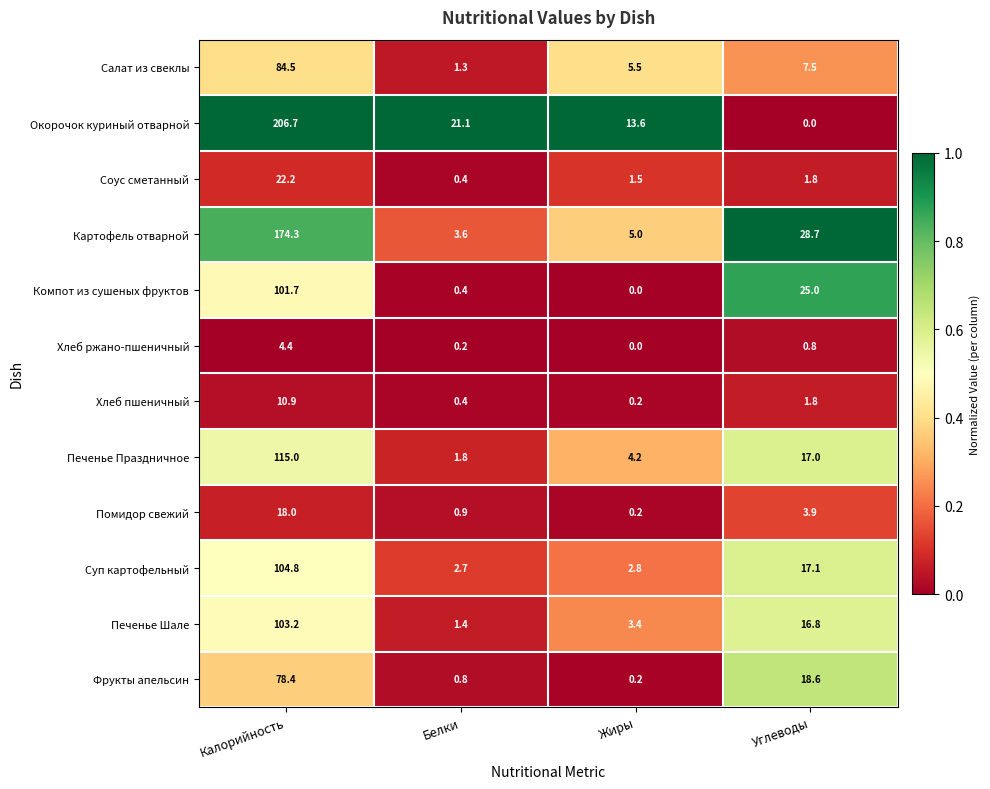

Which label corresponds to the largest value in the chart?

Калорийность